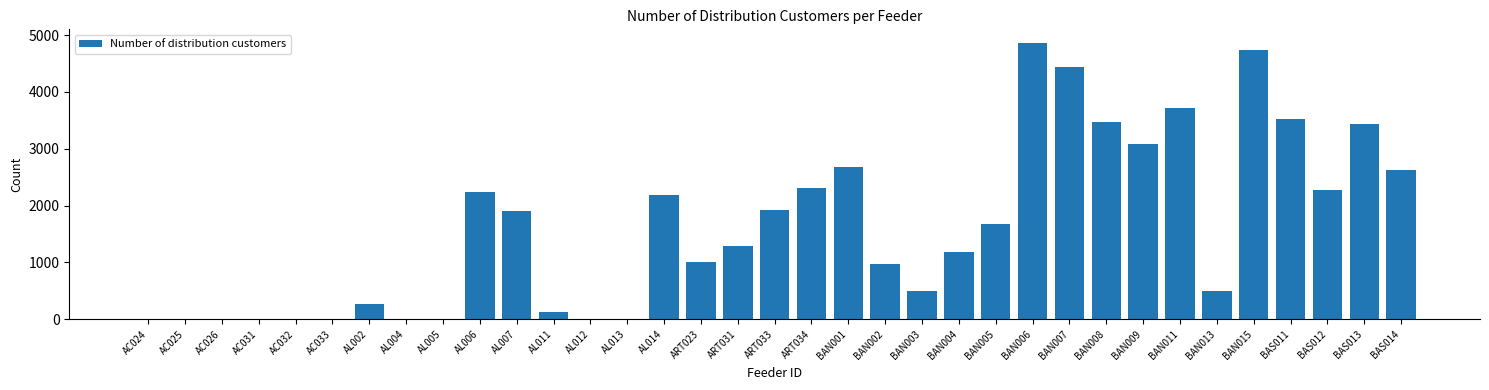

What is the greatest value displayed?

4858